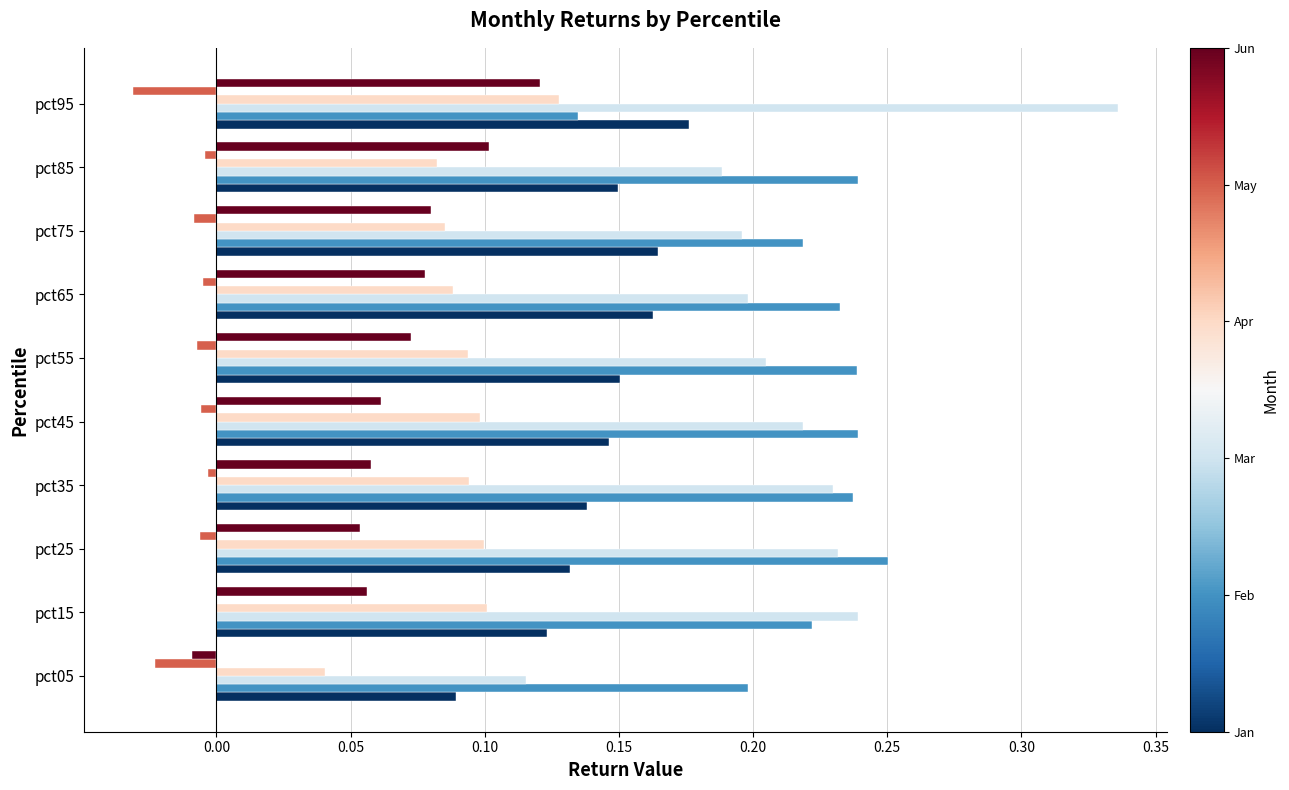

At which category is the sum across all series the highest?

pct95